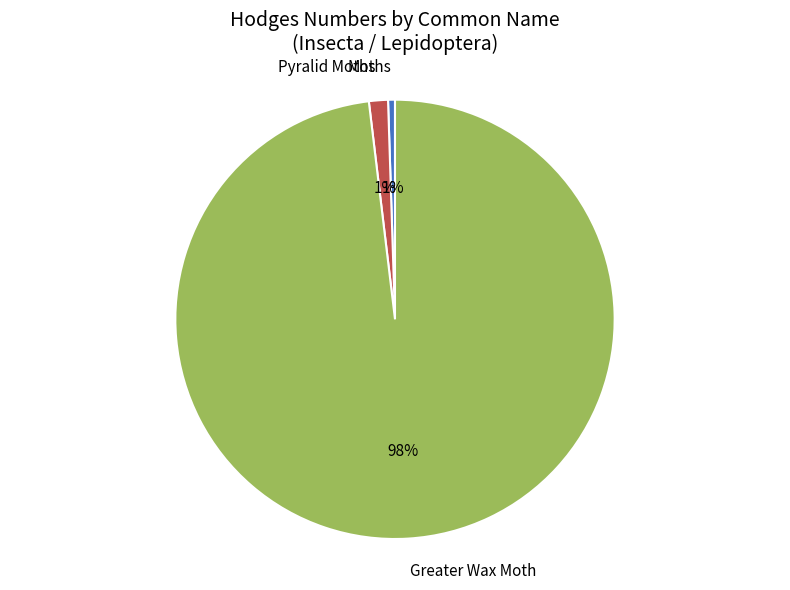

To the nearest percent, what portion does Moths represent?

1%